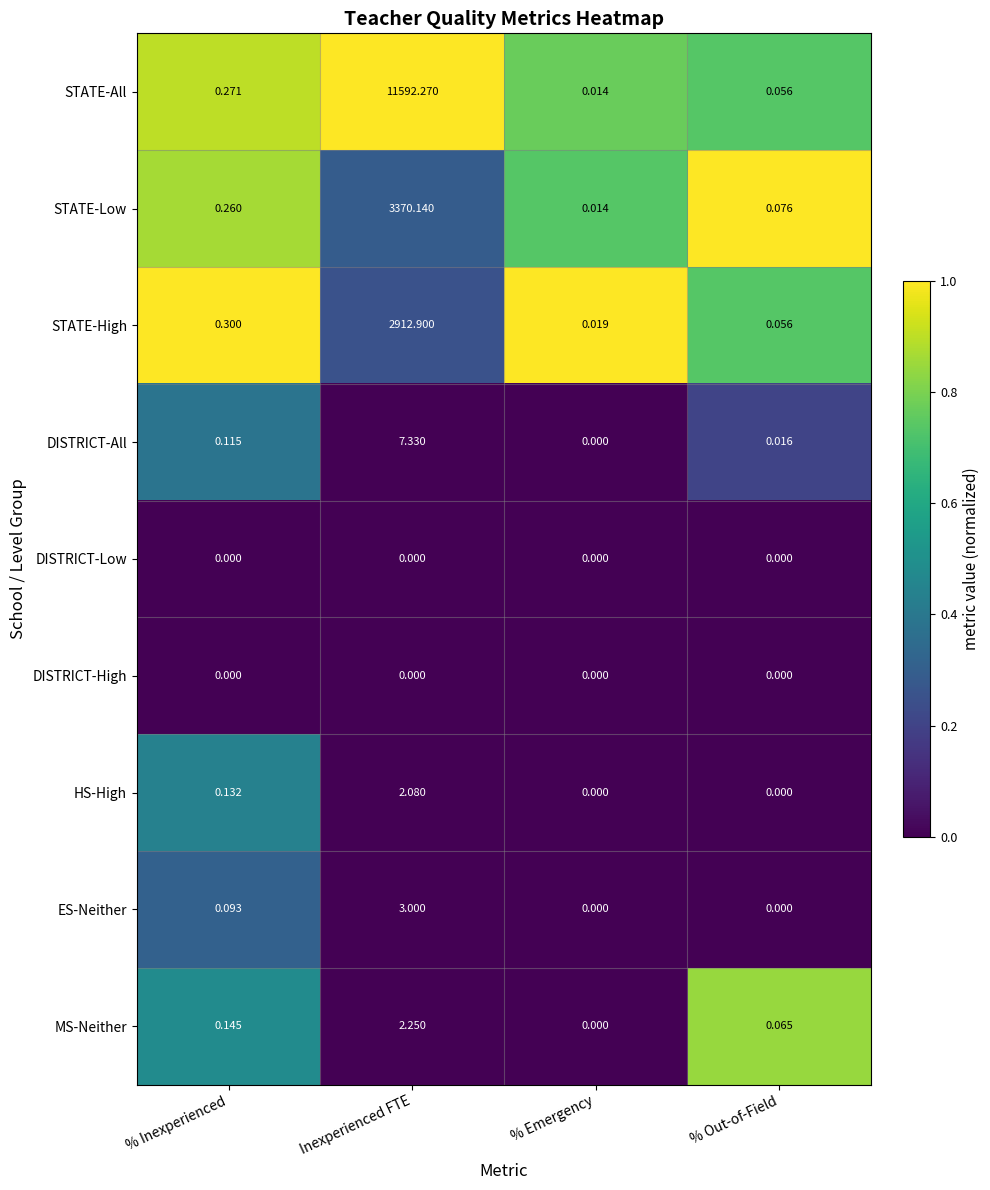

Where is STATE-All nearest to the value 5796?

% Inexperienced